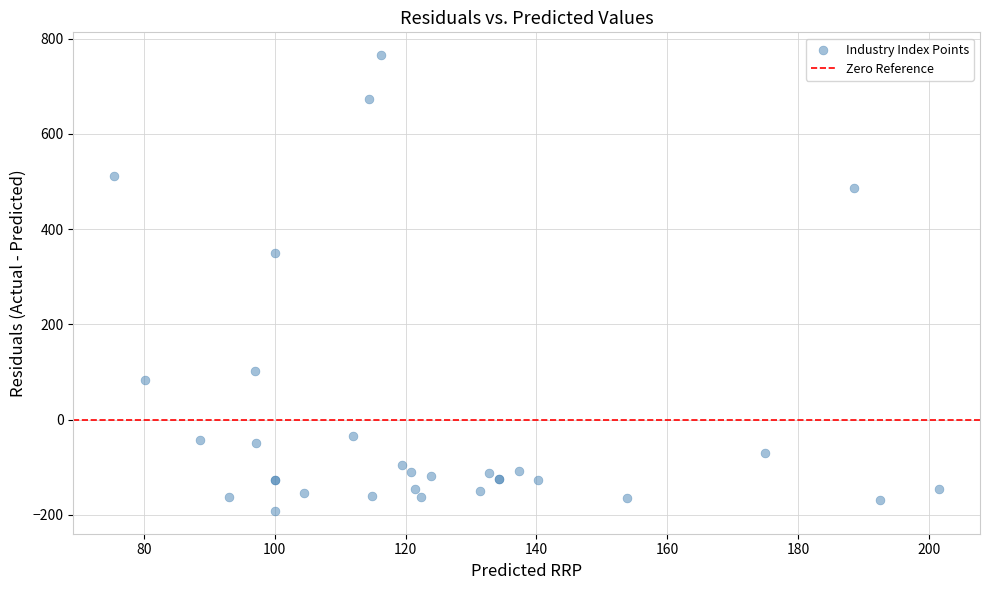

What Y value in the scatter plot is closest to 286?

349.3